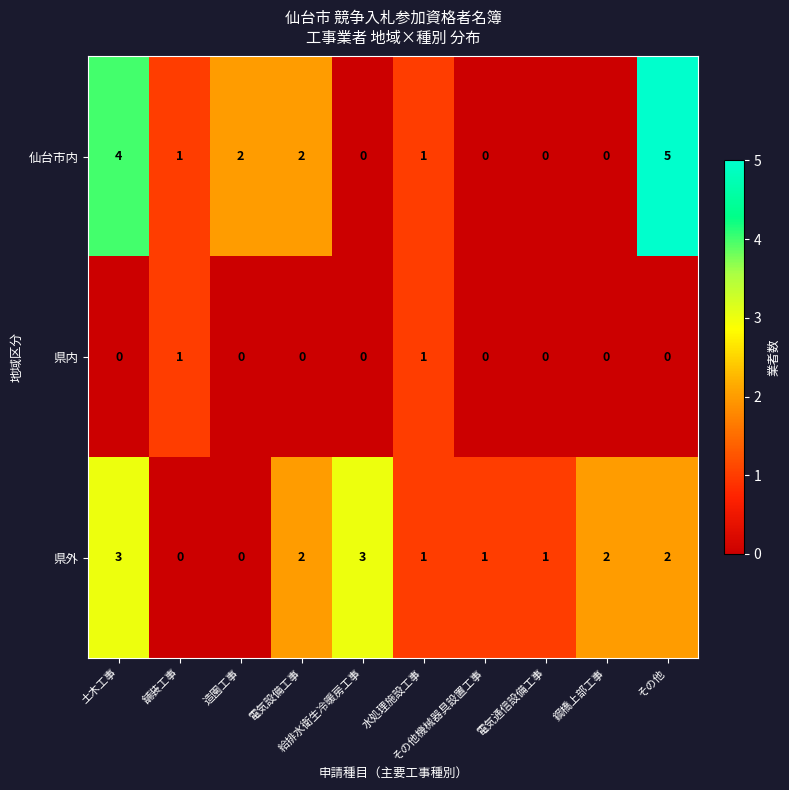

What is the difference between the maximum and minimum values in the 県外 series?

3